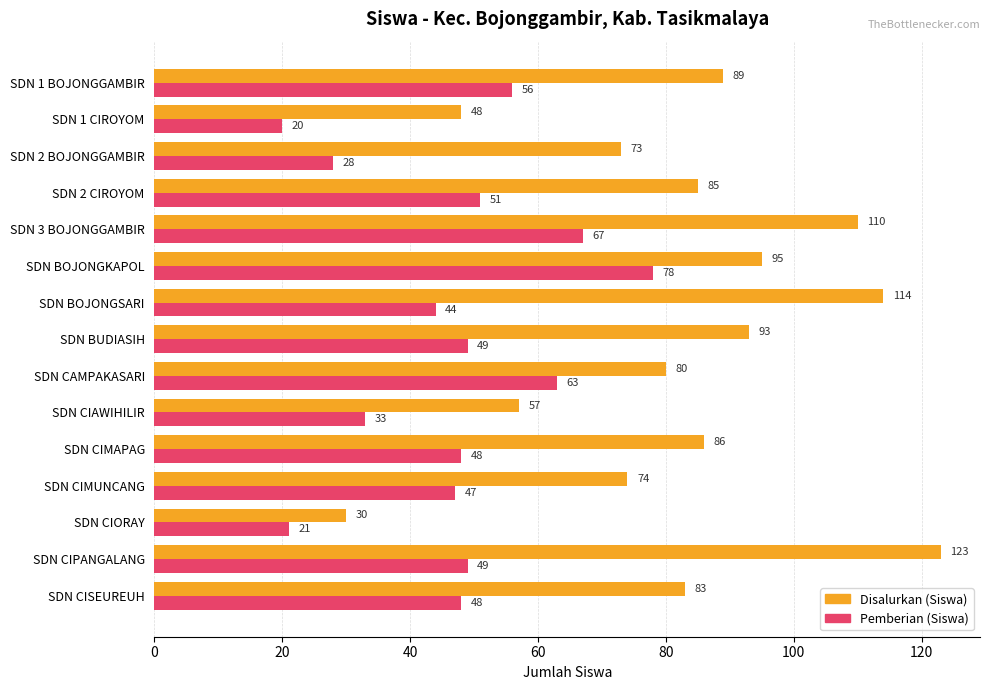

What is the maximum value shown in the chart?

123